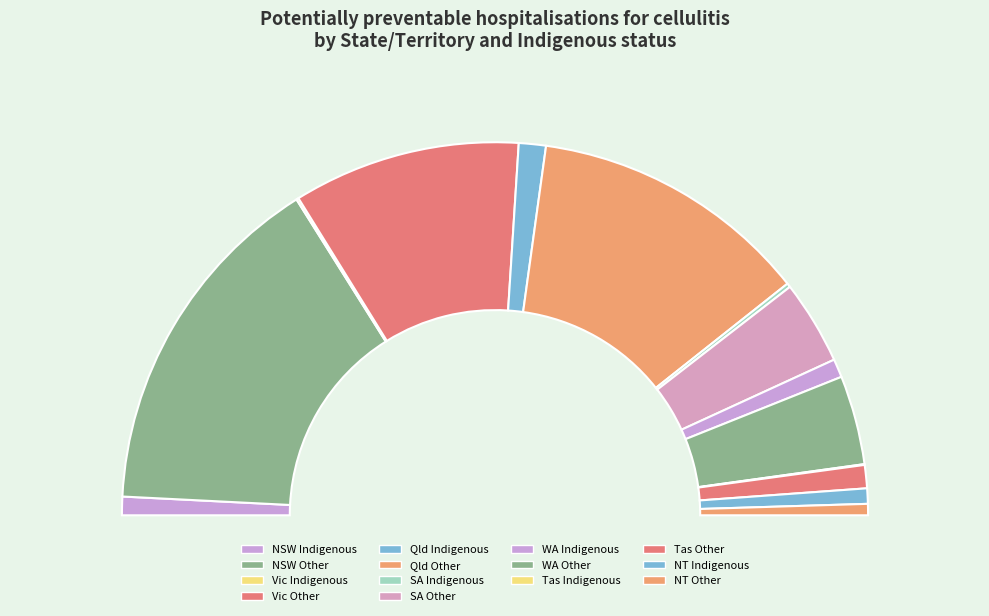

Is it true that Vic Other is 20% of the pie?

True